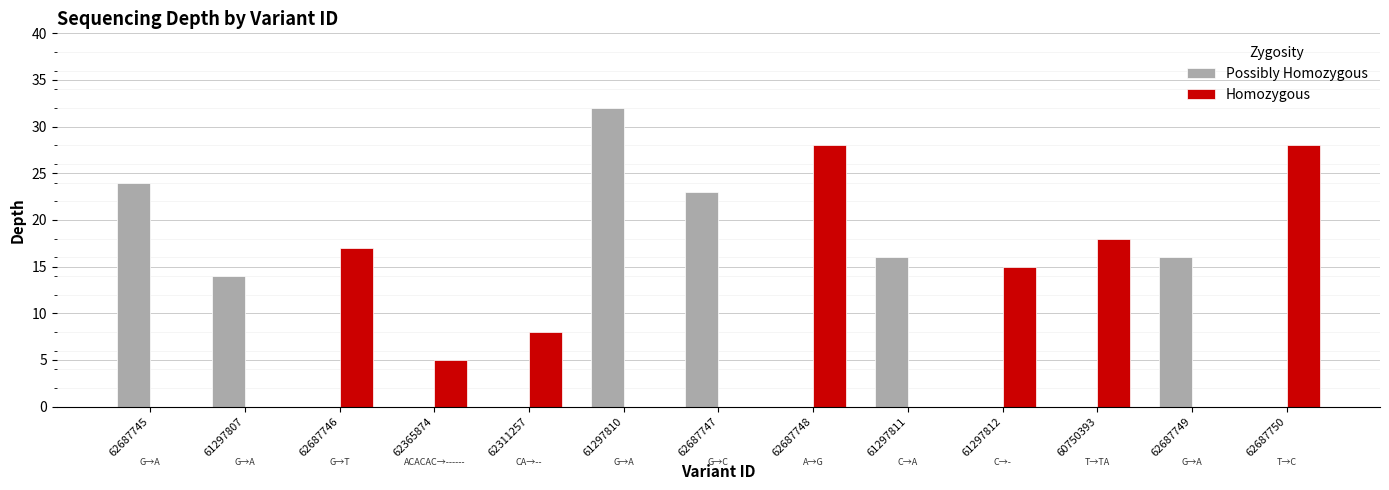

Reading left to right, list all the values displayed in this chart.

Possibly Homozygous: 62687745=24	61297807=14	62687746=0	62365874=0	62311257=0	61297810=32	62687747=23	62687748=0	61297811=16	61297812=0	60750393=0	62687749=16	62687750=0
Homozygous: 62687745=0	61297807=0	62687746=17	62365874=5	62311257=8	61297810=0	62687747=0	62687748=28	61297811=0	61297812=15	60750393=18	62687749=0	62687750=28